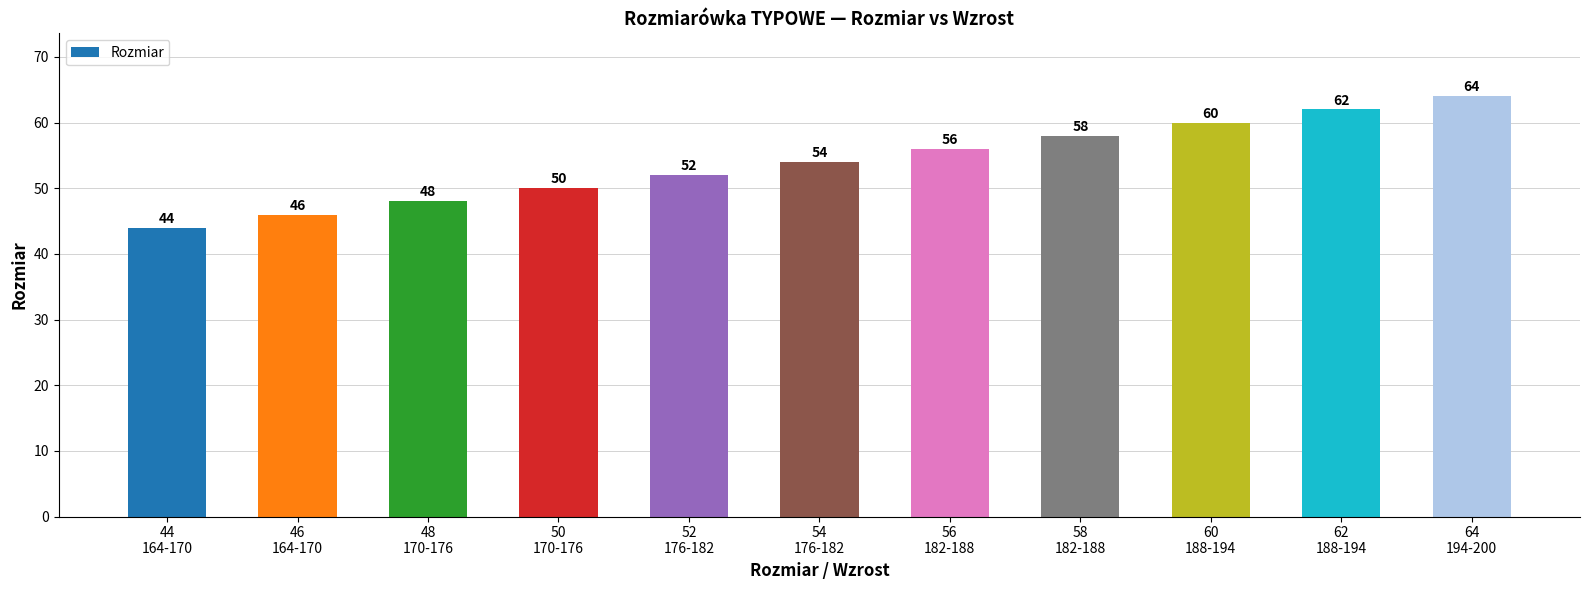

Reading left to right, list all the values displayed in this chart.

44	46	48	50	52	54	56	58	60	62	64